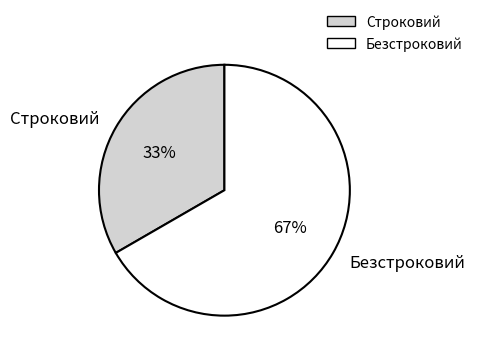

Do Строковий and Безстроковий together represent more than half of the pie?

Yes